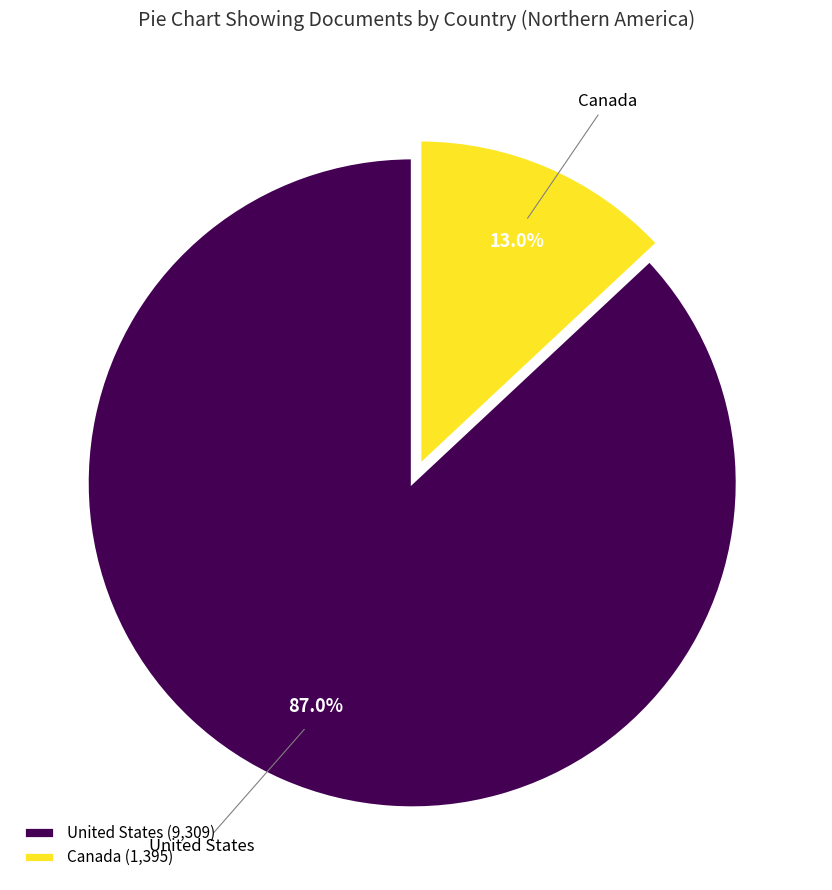

What is the smallest slice in the pie chart?

Canada